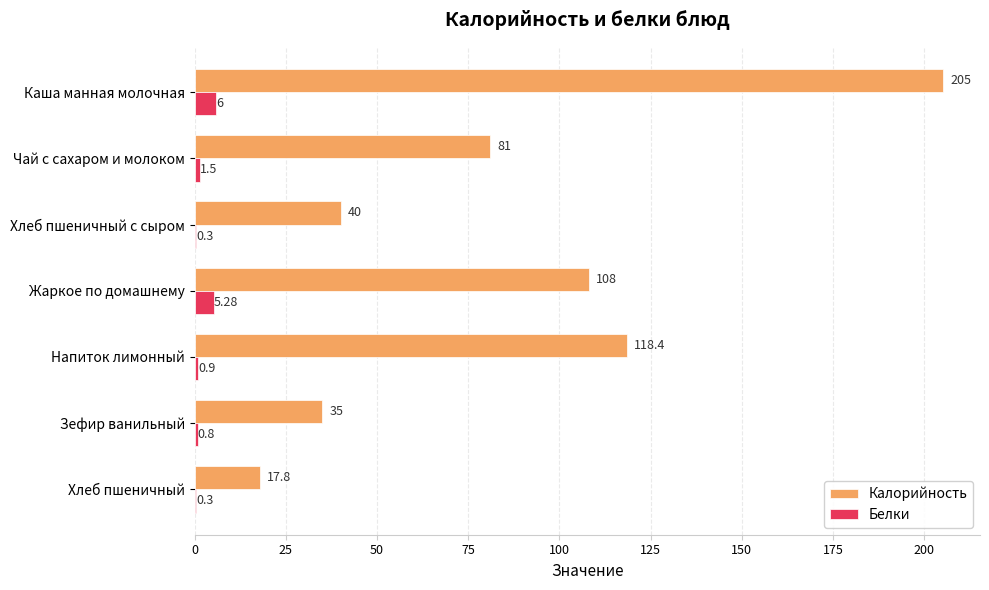

Between Жаркое по домашнему and Напиток лимонный, which series saw the biggest shift?

Калорийность